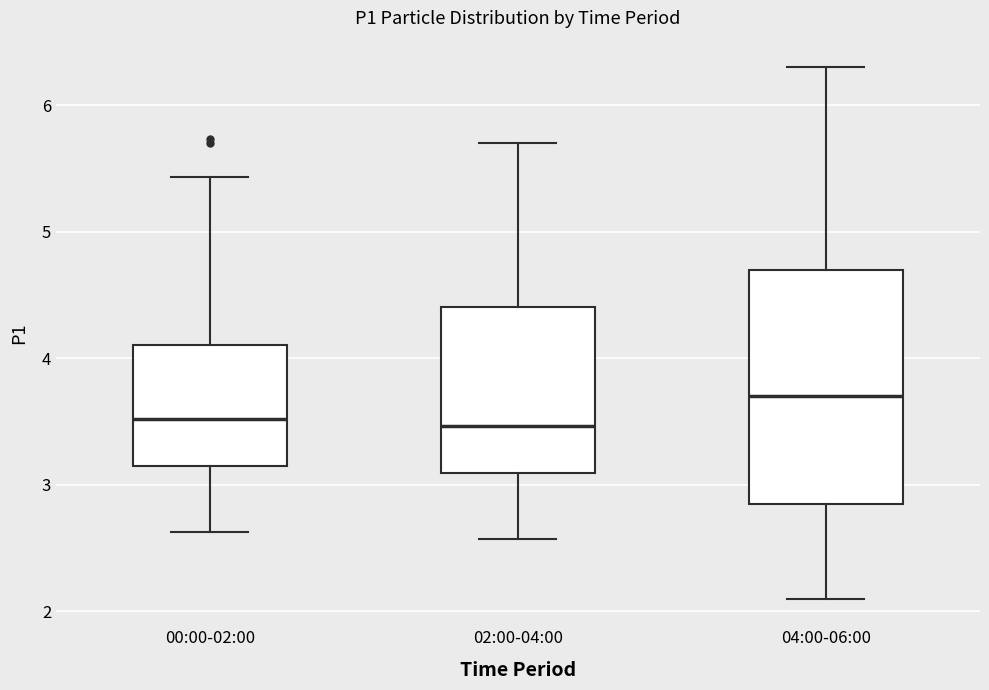

Reading left to right, transcribe this box plot: for each box, give where its median line is, the range the box spans, and where its two whiskers end, as read against the y-axis. The values are not printed on the chart, so give them approximately, as read against the axis.

00:00-02:00: median 3.5, box 3.2 to 4.1, whiskers 2.6 to 5.4
02:00-04:00: median 3.5, box 3.1 to 4.4, whiskers 2.6 to 5.7
04:00-06:00: median 3.7, box 2.9 to 4.7, whiskers 2.1 to 6.3